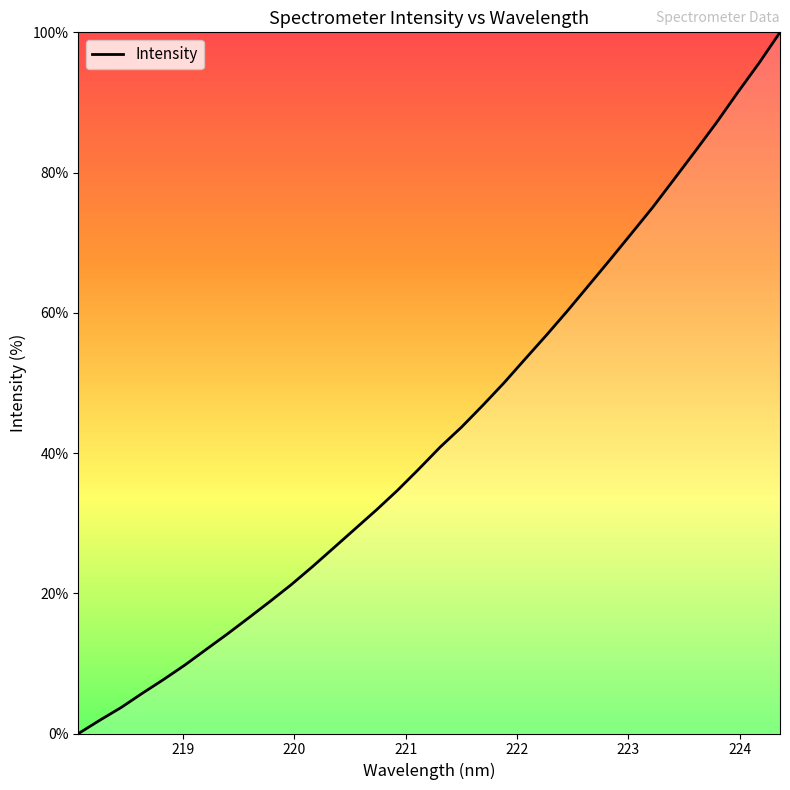

What is the difference between the maximum and minimum values?

100.0